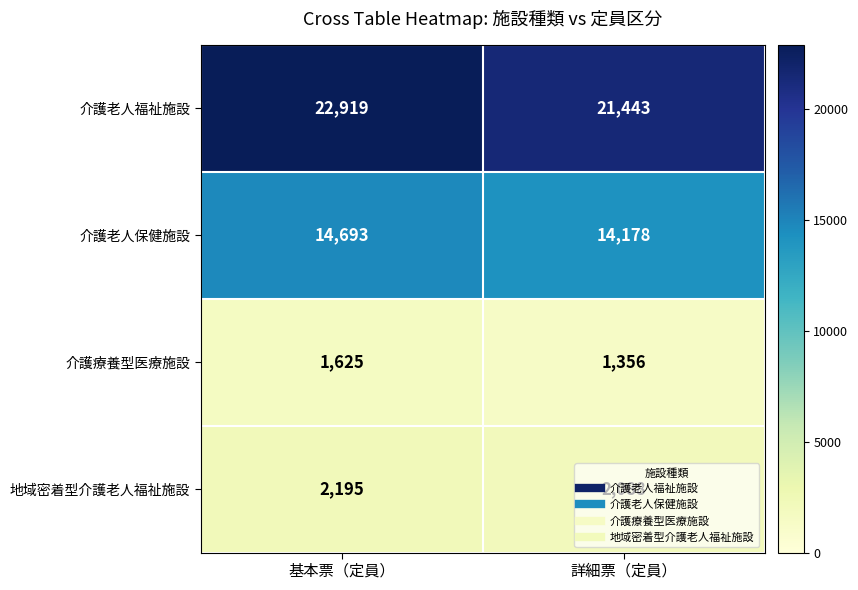

What is the approximate value of 地域密着型介護老人福祉施設 at 詳細票（定員）?

2088